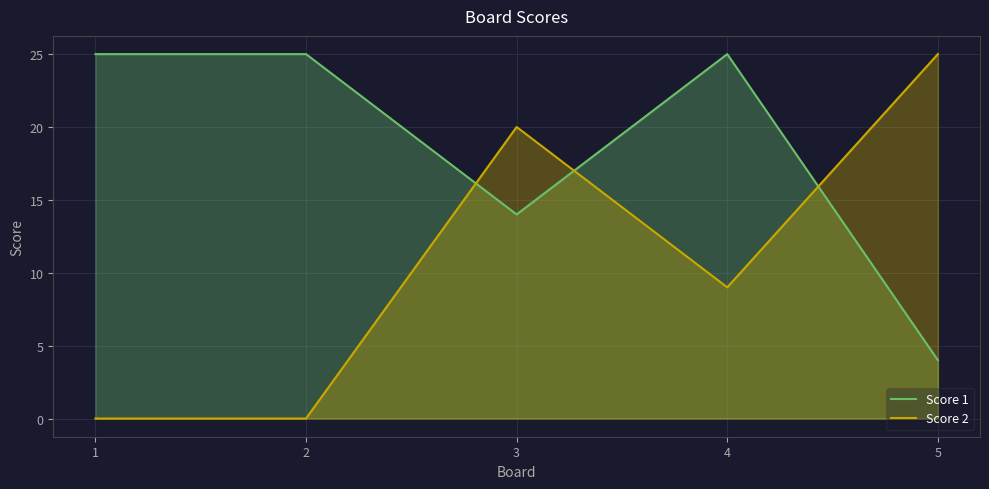

What is the total value across all series at 1?

25